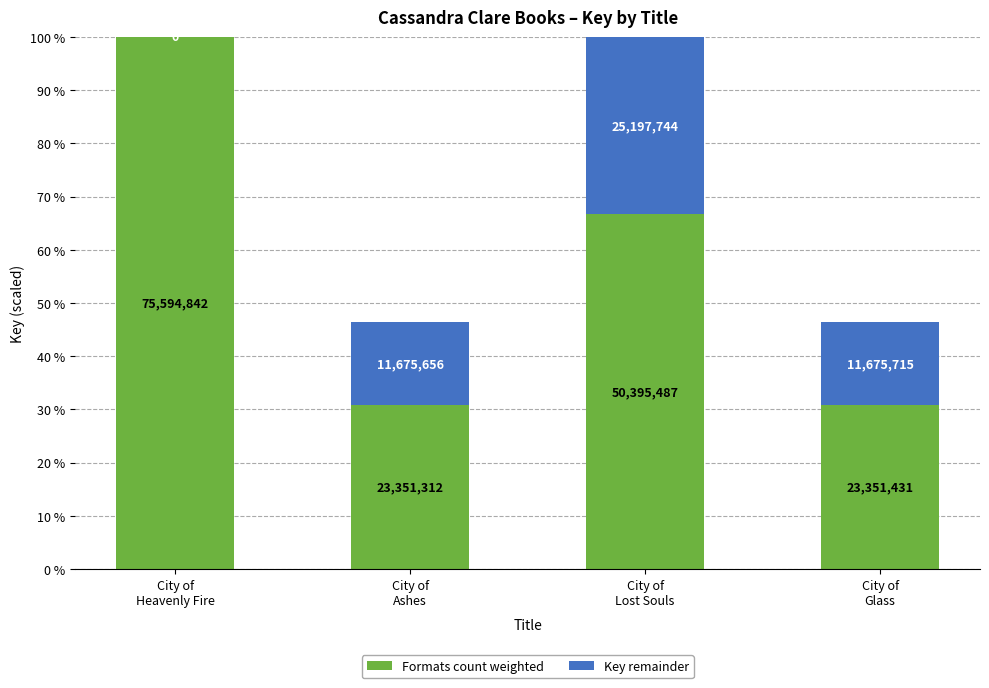

Between City of
Heavenly Fire and City of
Glass, which series saw the biggest shift?

Formats count weighted